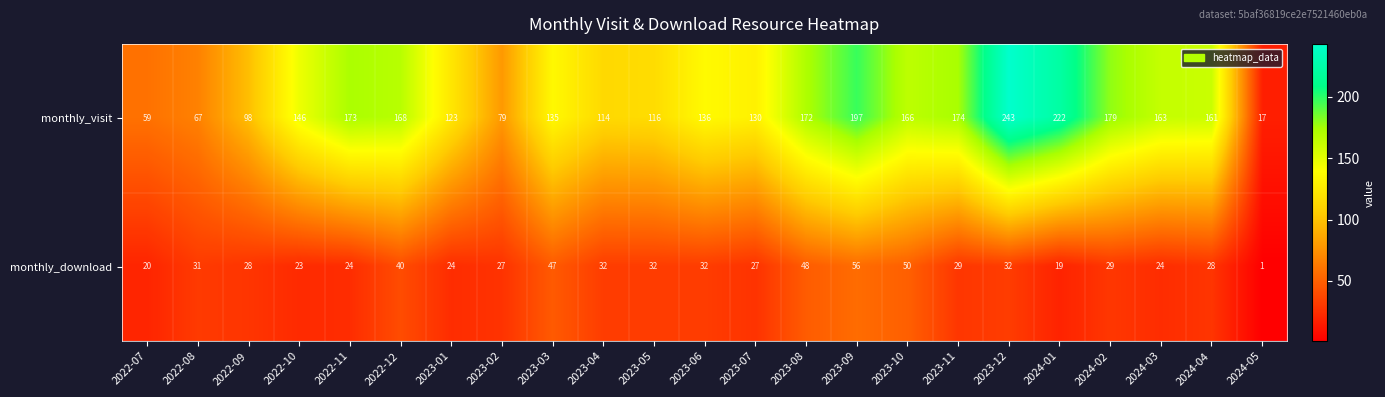

Rank the series at 2023-02 from lowest to highest value.

monthly_download, monthly_visit